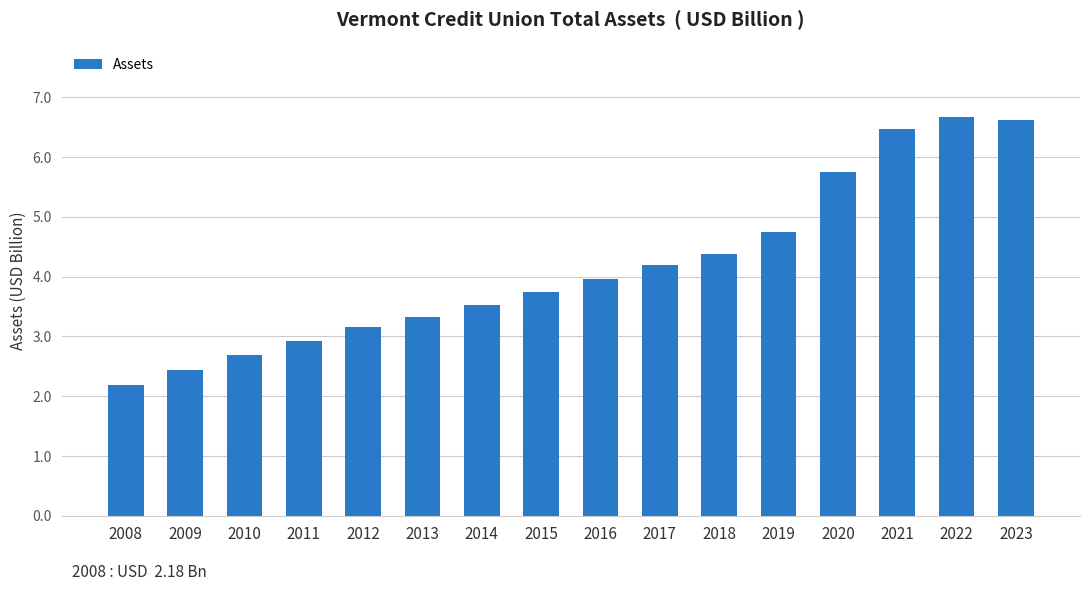

What is the change in value from 2017 to 2023?

+2.4